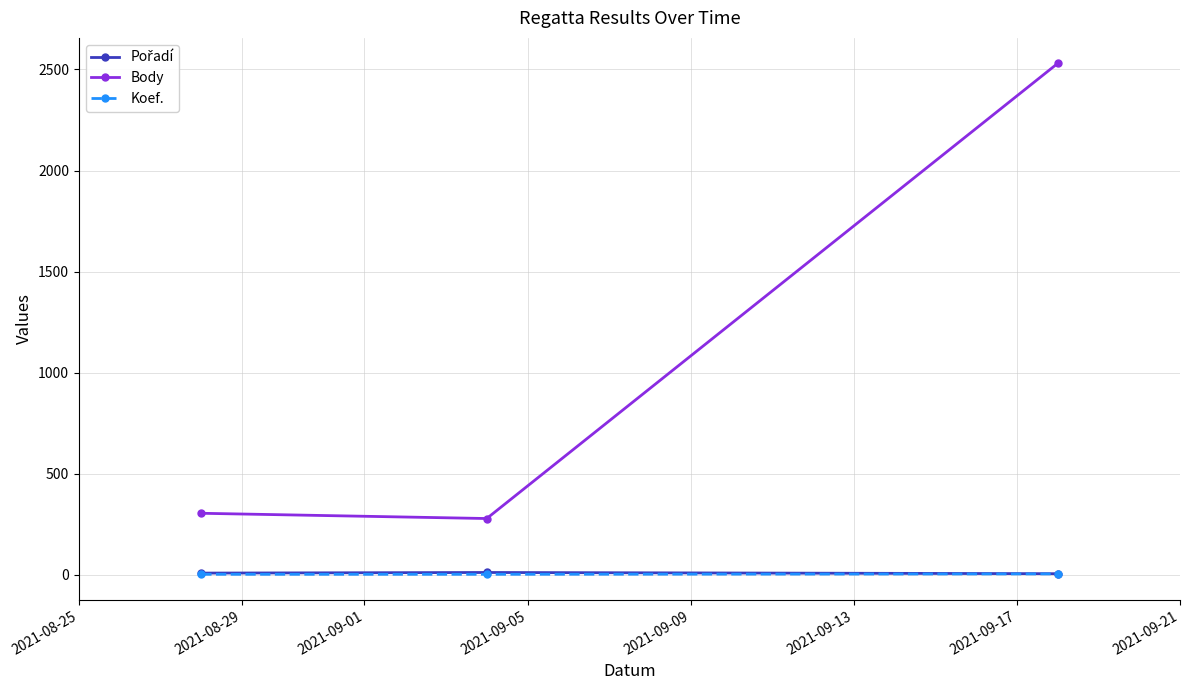

Which series has the widest spread of values?

Body